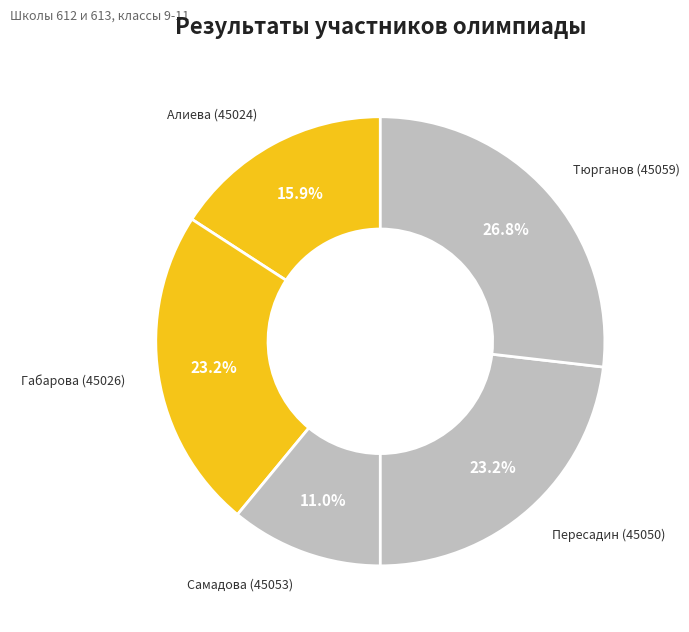

To the nearest percent, what portion does Тюрганов (45059) represent?

27%